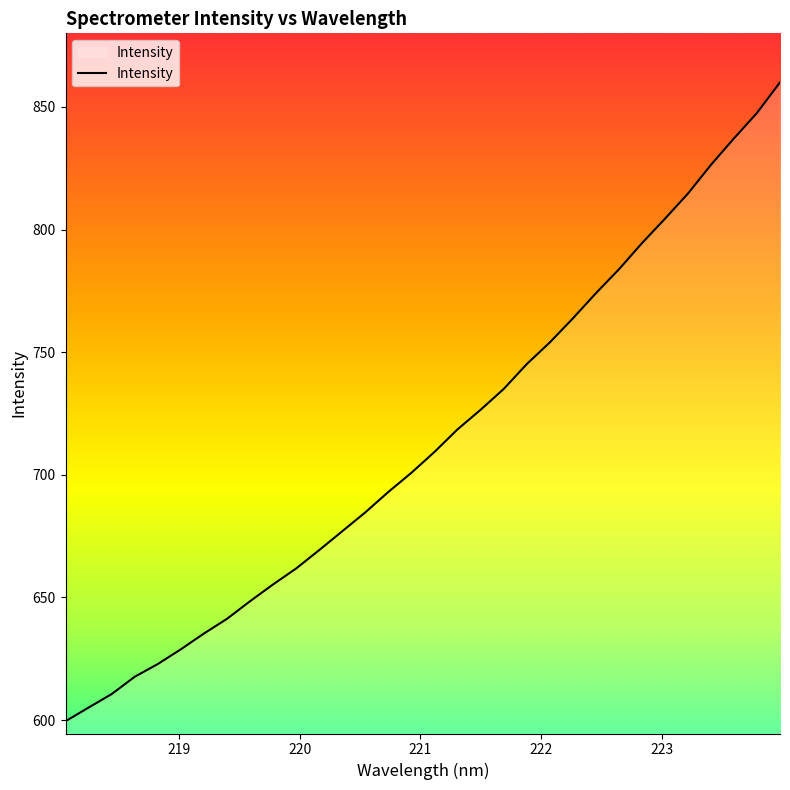

What is the difference between the maximum and minimum values?

260.5